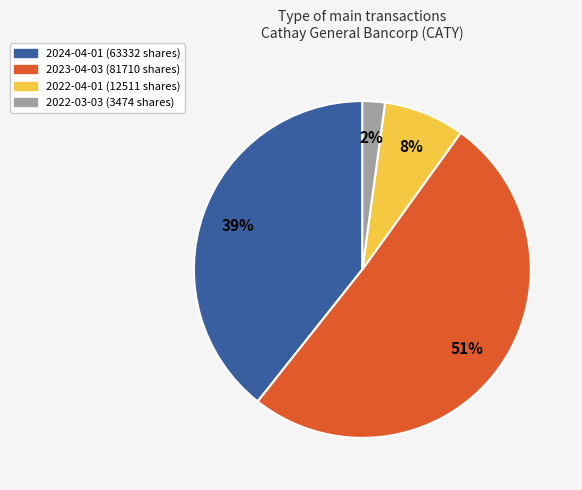

To the nearest percent, what is the average slice percentage?

25%